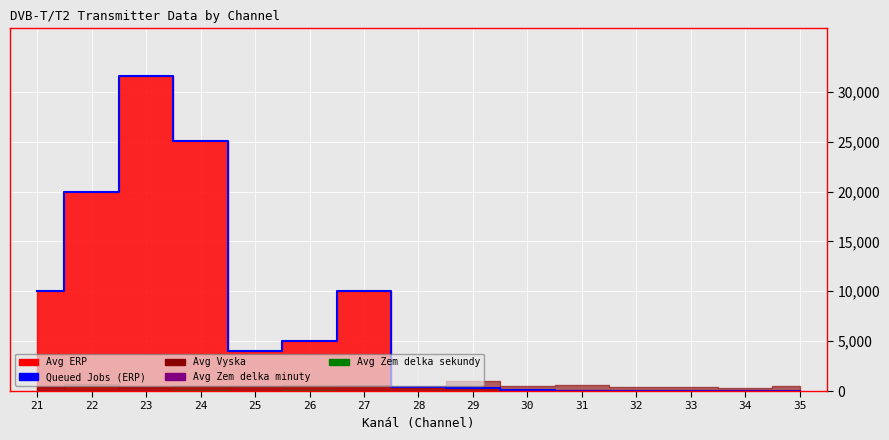

Rank the categories by value from highest to lowest.

23, 24, 22, 21, 27, 26, 25, 28, 29, 30, 33, 31, 32, 35, 34